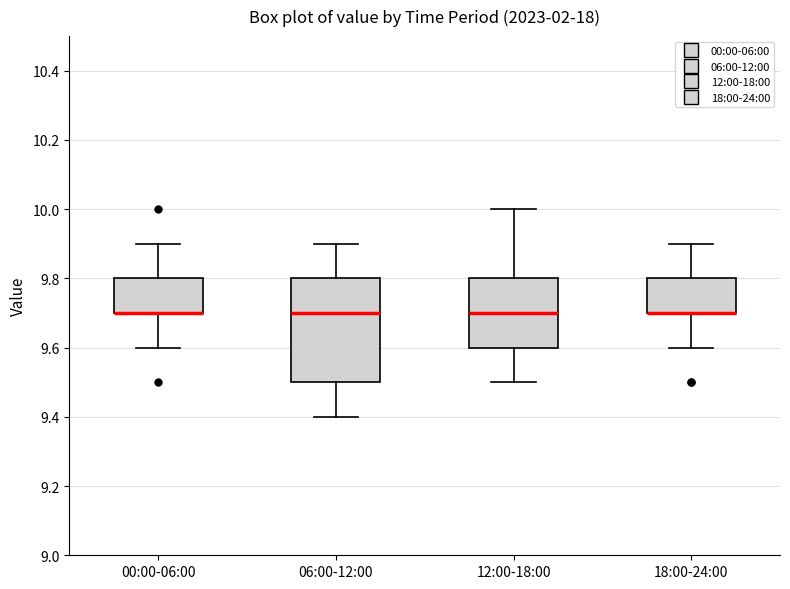

Reading left to right, read every box against the y-axis: the position of its median line, the range the box covers, and the ends of its whiskers. The values are not printed on the chart, so give them approximately, as read against the axis.

00:00-06:00: median 9.7 (drawn on the box's lower edge), box 9.7 to 9.8, whiskers 9.6 to 9.9
06:00-12:00: median 9.7, box 9.5 to 9.8, whiskers 9.4 to 9.9
12:00-18:00: median 9.7, box 9.6 to 9.8, whiskers 9.5 to 10.0
18:00-24:00: median 9.7 (drawn on the box's lower edge), box 9.7 to 9.8, whiskers 9.6 to 9.9